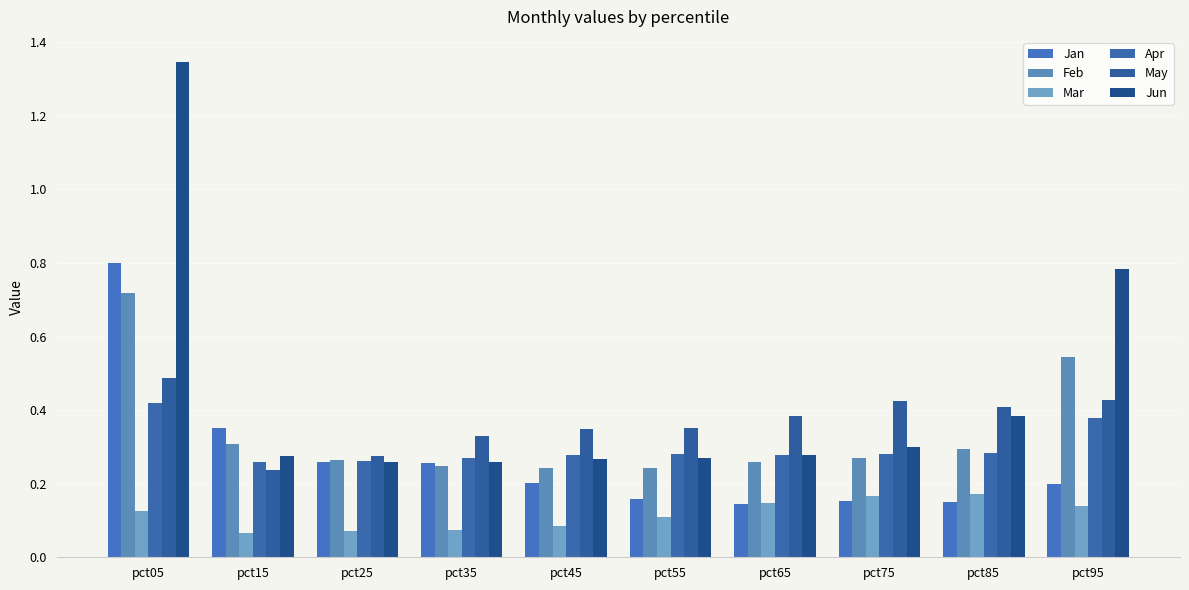

At how many categories does at least one series exceed 1?

1